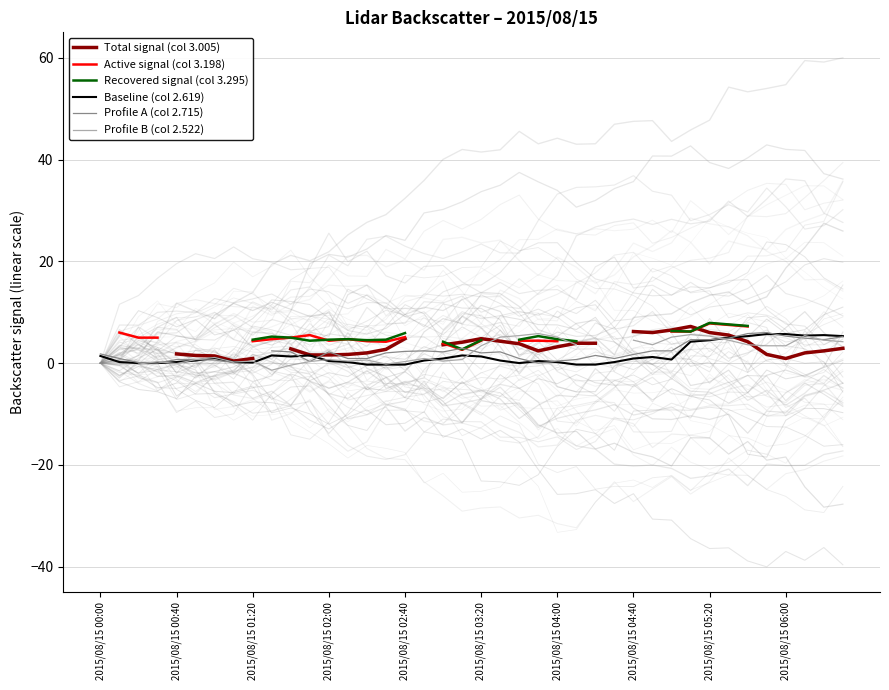

How many lines are shown in the chart?

6